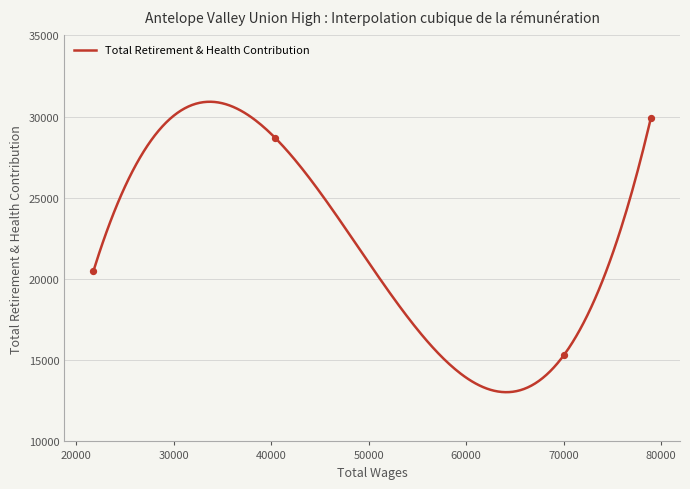

What is the change in value from 70053.0 to 21775.0?

+5164